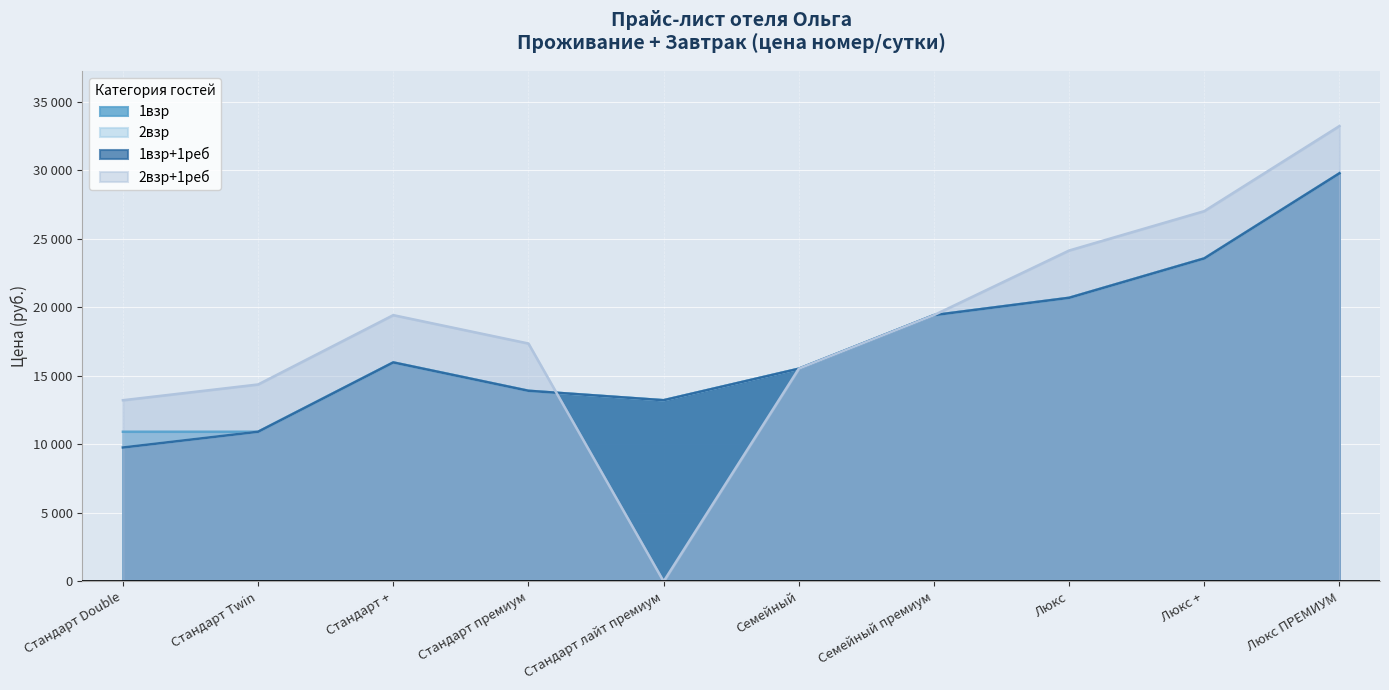

Rank the series by their maximum value, from highest to lowest.

2взр+1реб, 1взр, 2взр, 1взр+1реб